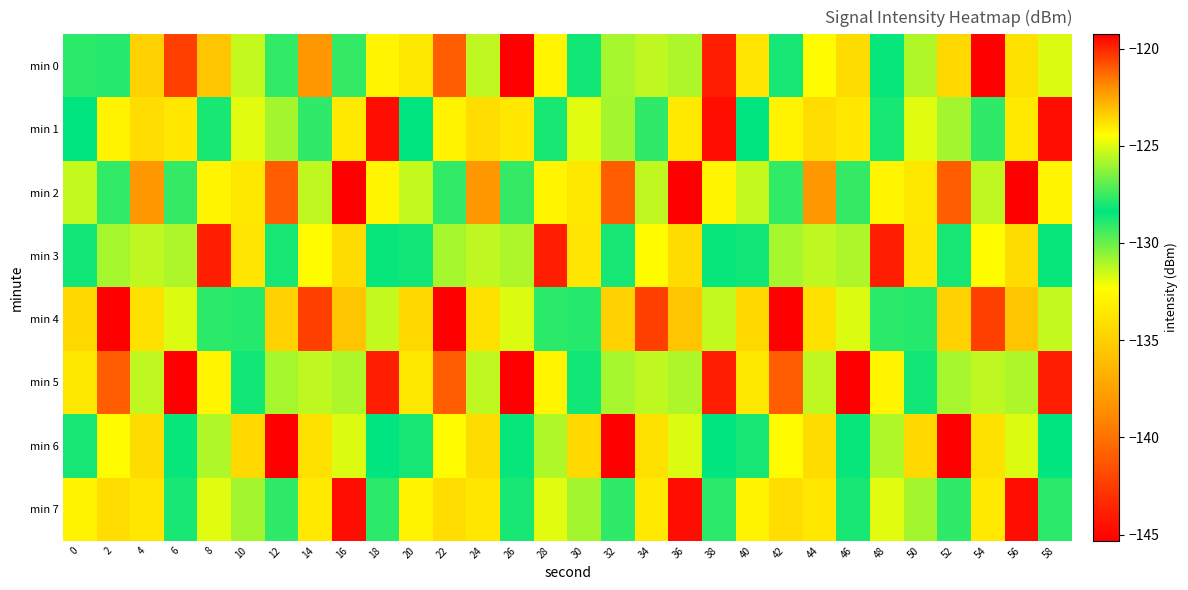

At which category is the sum across all series the highest?

38